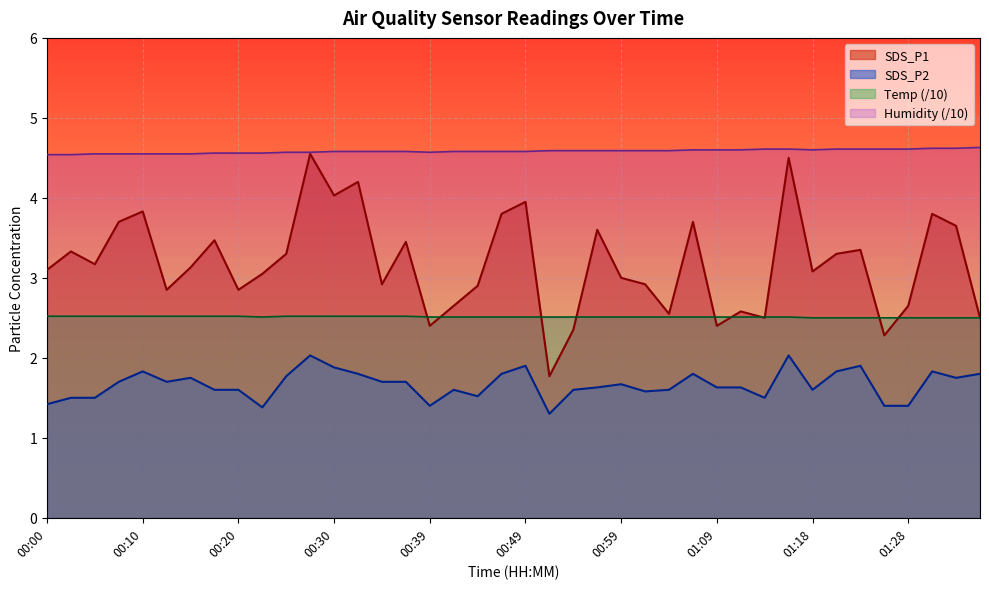

How many series are shown in this chart?

4